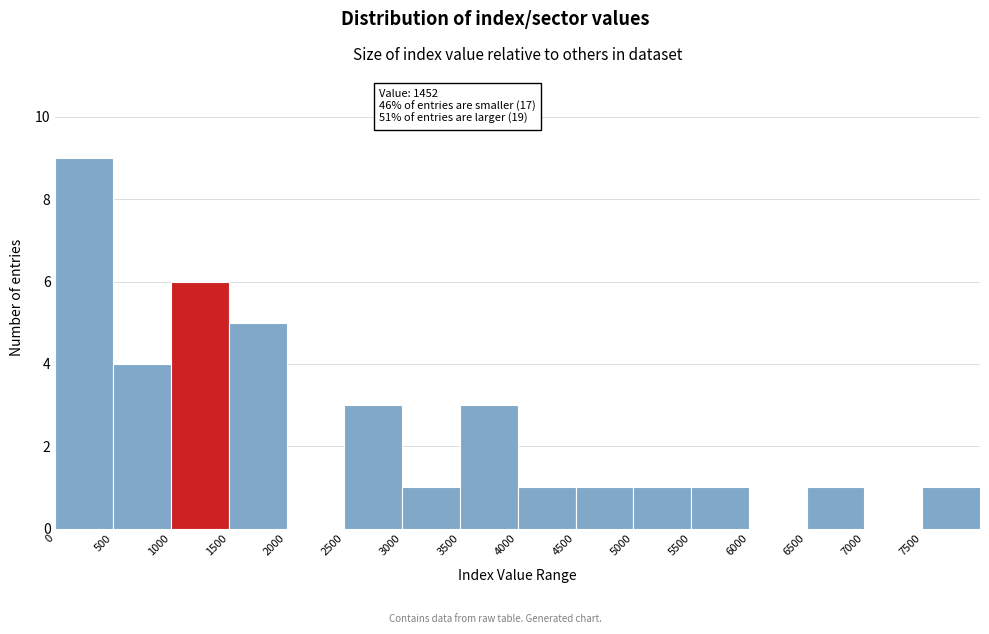

Over which range of the x-axis is the bar tallest?

0 to 500